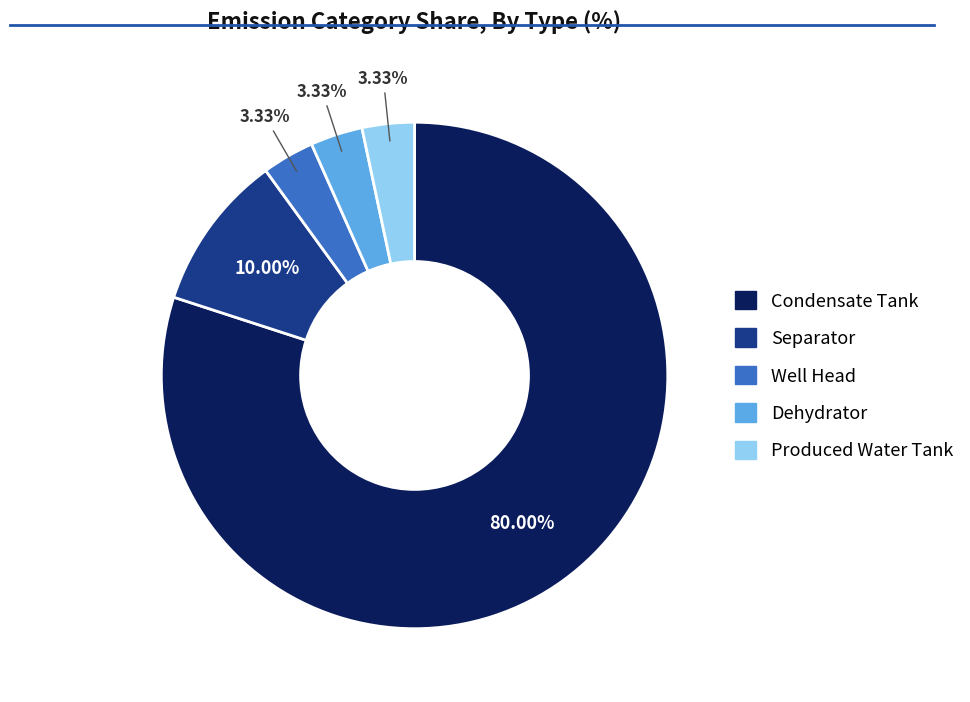

How many slices are in this pie chart?

5